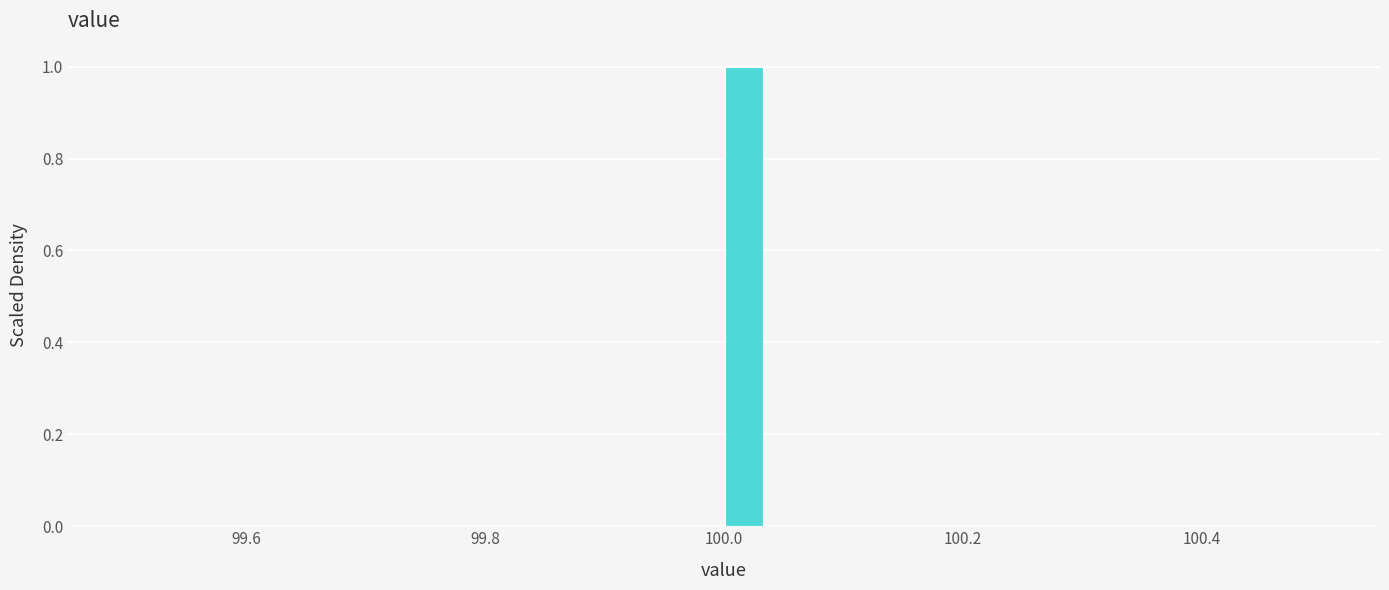

Around what value on the x-axis is the tallest bar? Give the approximate position of its centre, as read against the axis.

100.02